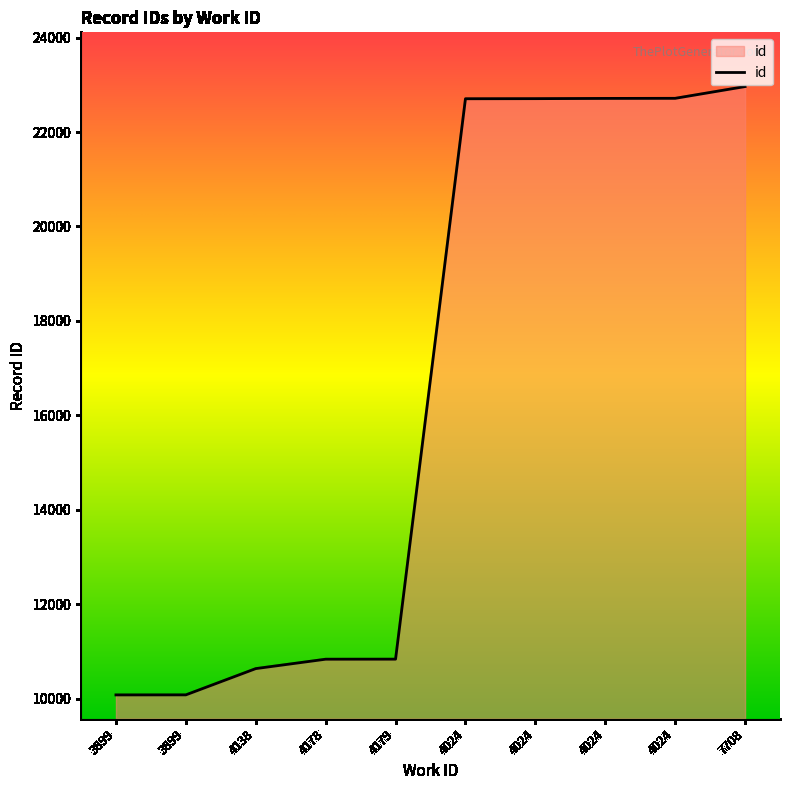

Does the chart have visible grid lines?

No